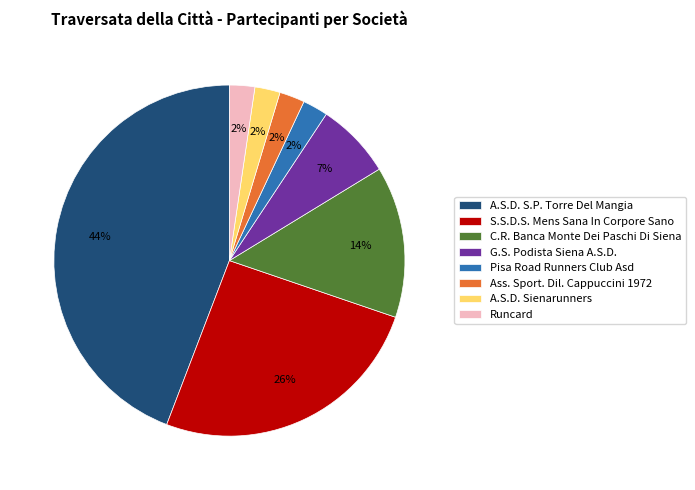

To the nearest percent, what is the average slice percentage?

12%